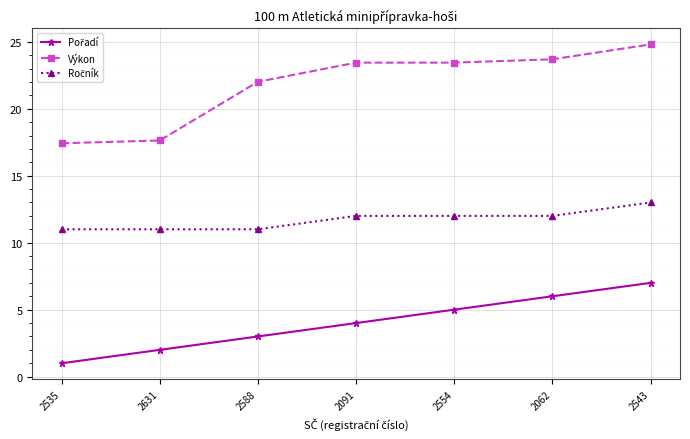

What is the total value across all series at 2535?

29.4